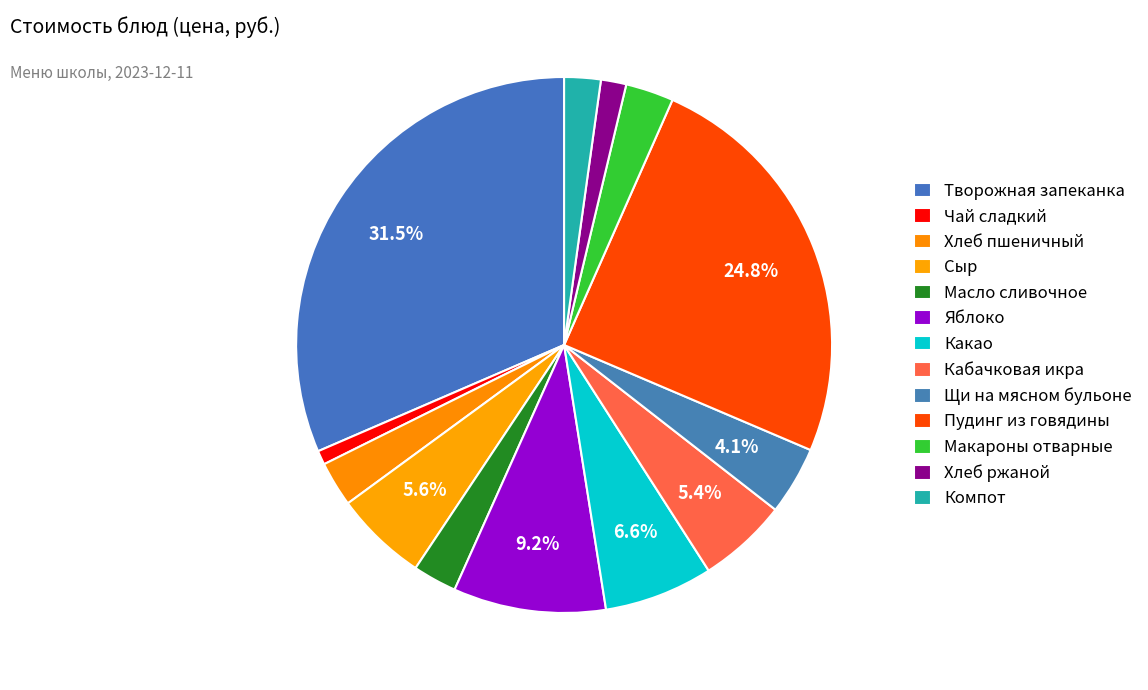

Which slice is the largest?

Творожная запеканка